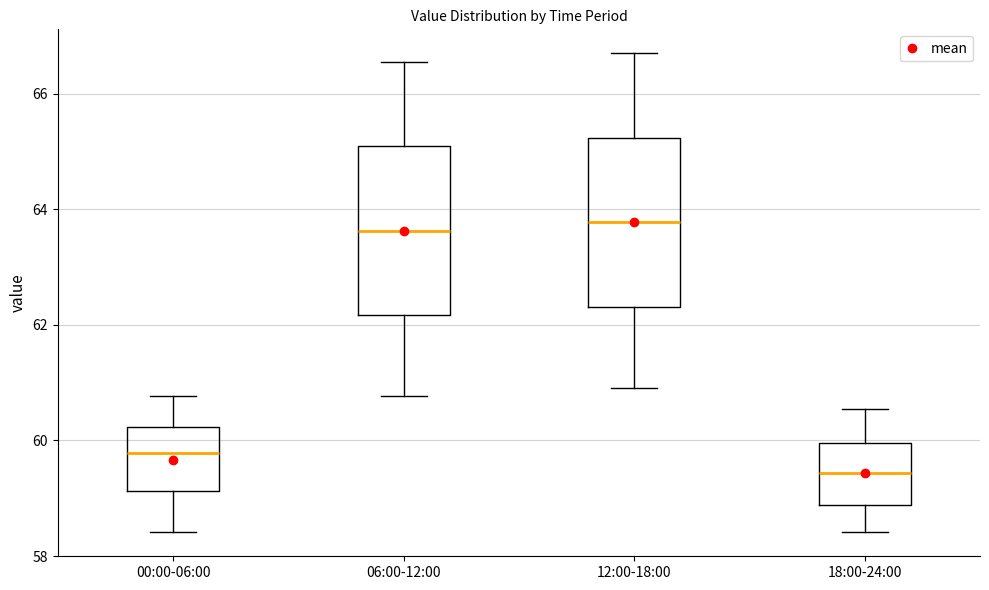

Reading left to right, read every box against the y-axis: the position of its median line, the range the box covers, and the ends of its whiskers. The values are not printed on the chart, so give them approximately, as read against the axis.

00:00-06:00: median 59.8, box 59.2 to 60.2, whiskers 58.4 to 60.8
06:00-12:00: median 63.6, box 62.2 to 65.0, whiskers 60.8 to 66.6
12:00-18:00: median 63.8, box 62.4 to 65.2, whiskers 61.0 to 66.8
18:00-24:00: median 59.4, box 58.8 to 60.0, whiskers 58.4 to 60.6